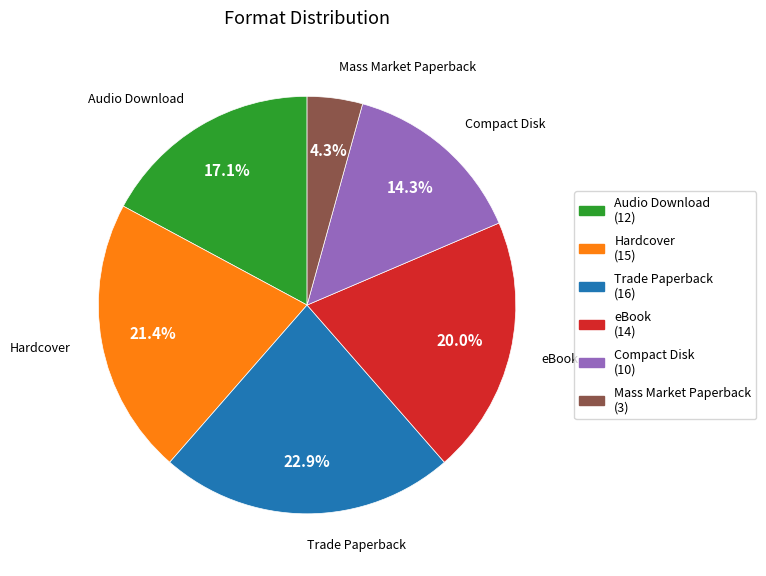

Rank the categories by value from highest to lowest.

Trade Paperback, Hardcover, eBook, Audio Download, Compact Disk, Mass Market Paperback